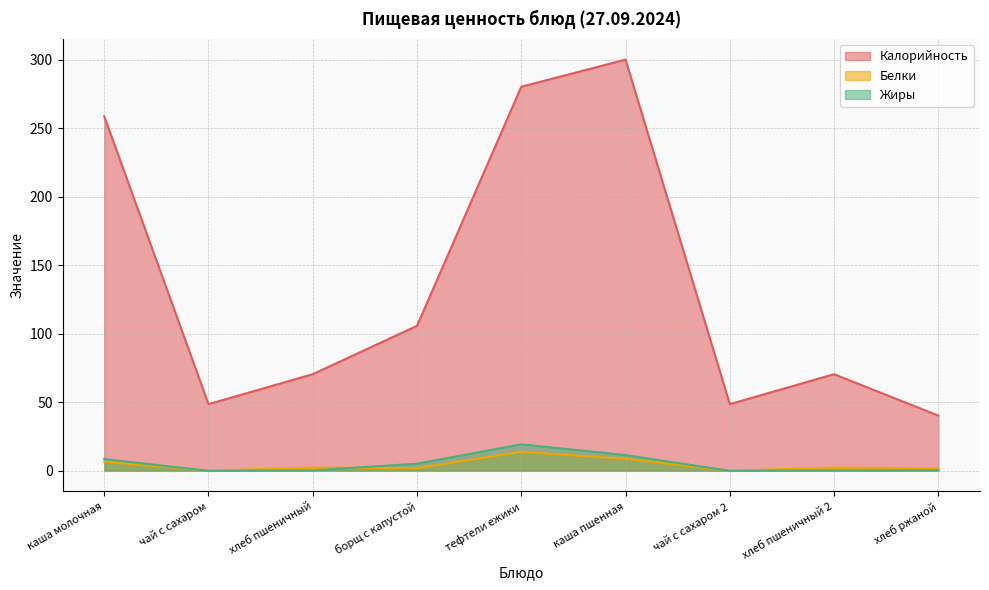

True or false: Жиры has a value of 0.4 at хлеб ржаной.

True